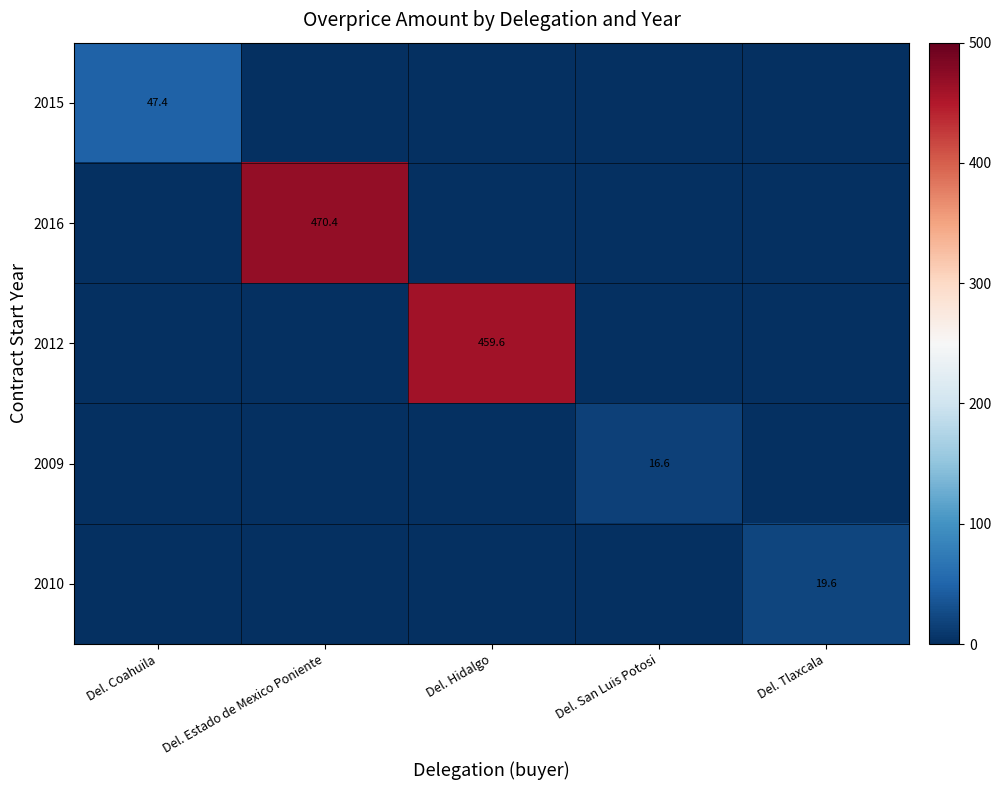

The value of 2016 at Del. Estado de Mexico Poniente is 470.4. True or false?

True